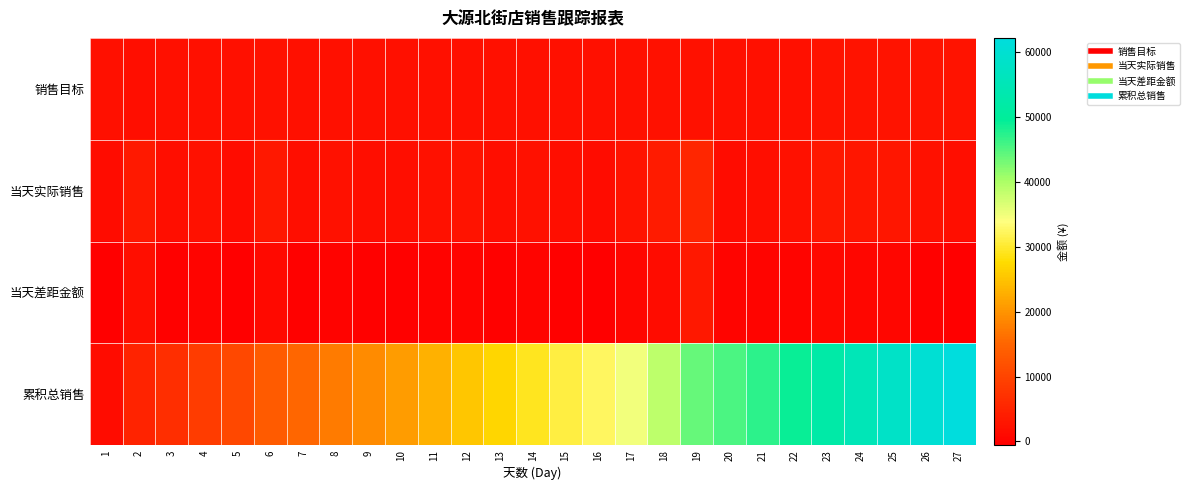

Which series has the largest total across all categories?

累积总销售